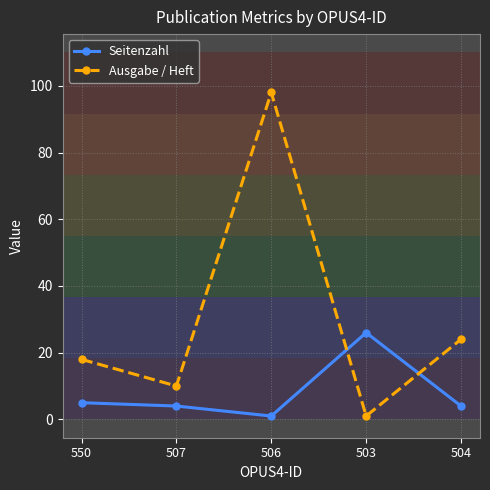

Count the number of categories in the chart.

5